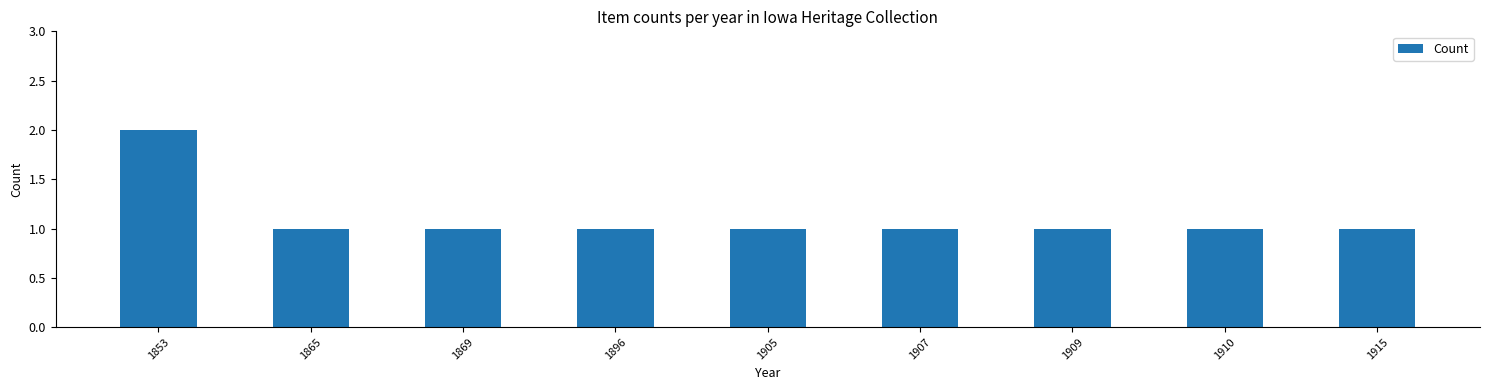

What is the sum of all values?

10